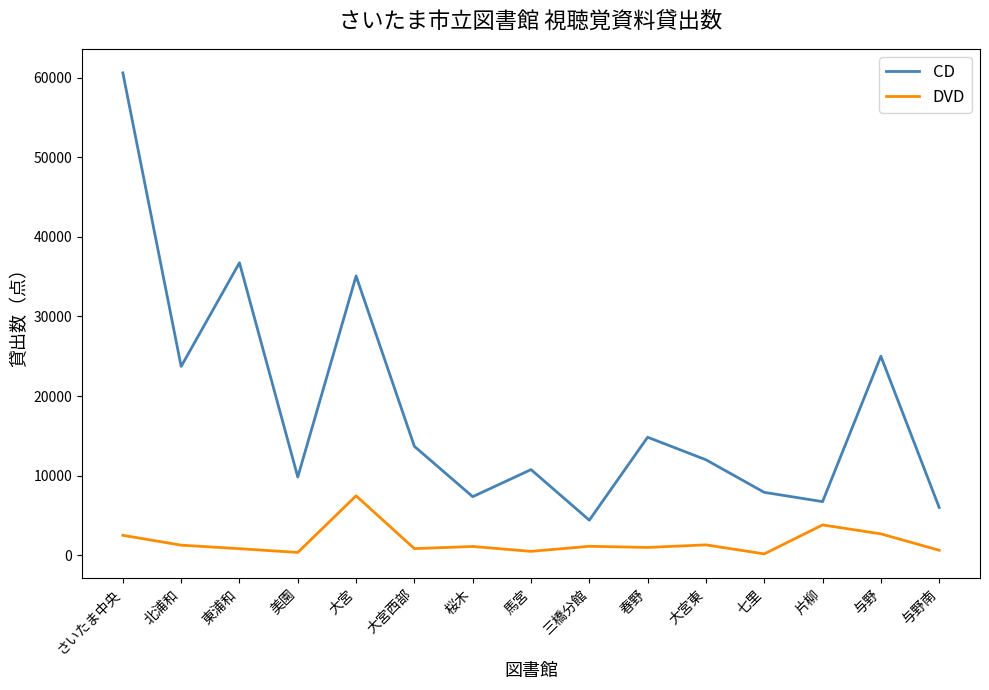

True or false: DVD and CD intersect in this chart.

False